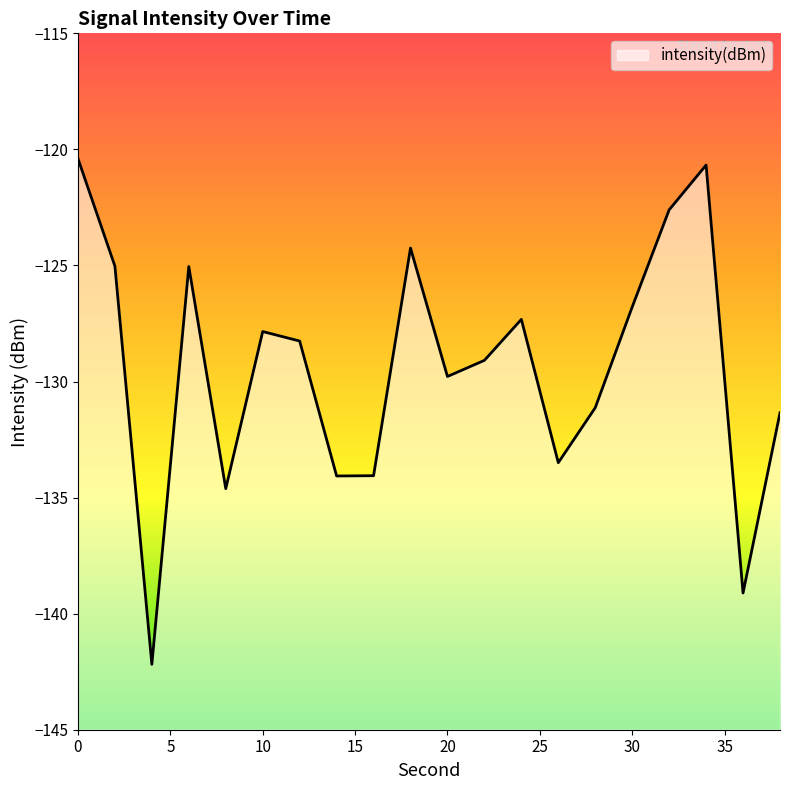

What is the value of the 13th point from the left?

-127.3